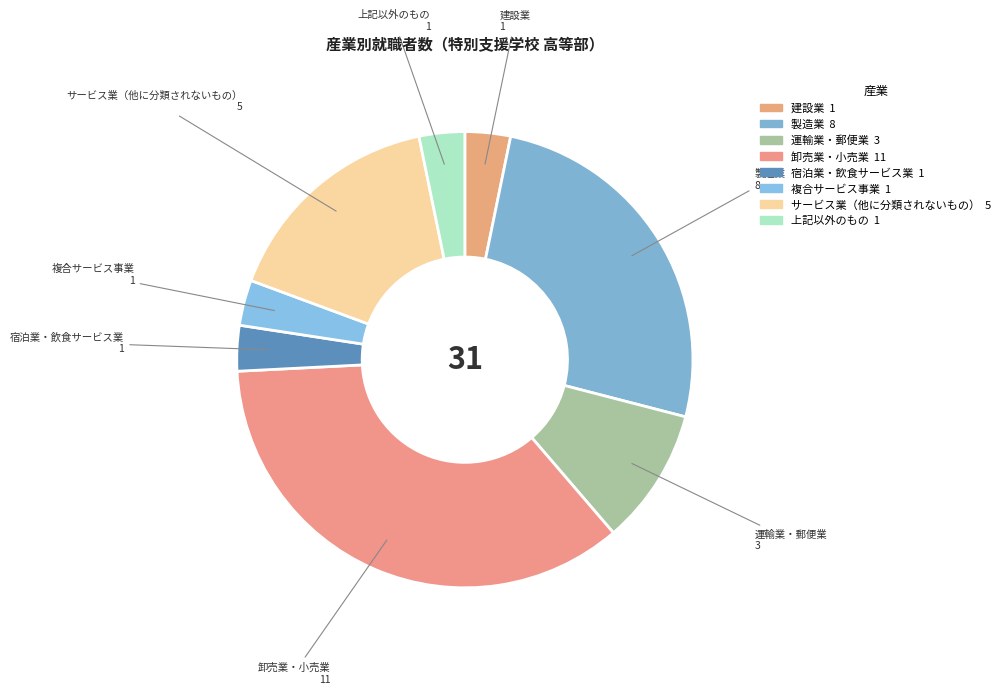

Does any single category account for the majority?

No